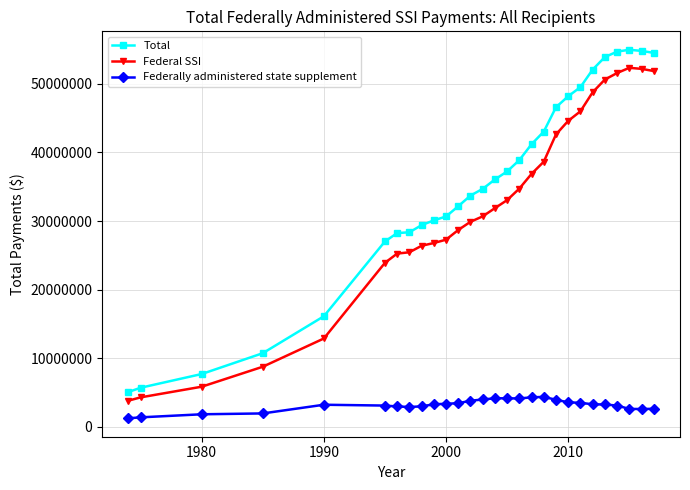

How many lines are shown in the chart?

3